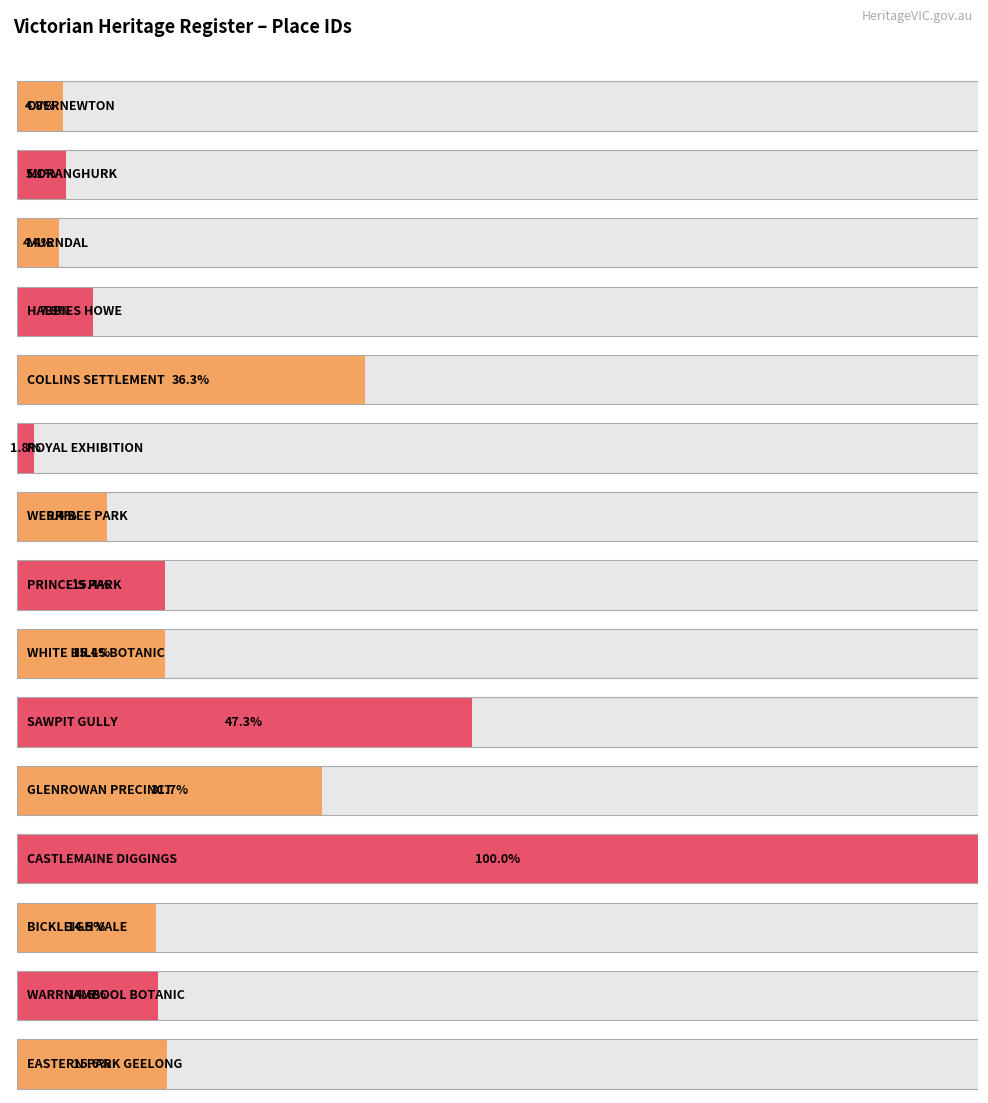

Where is the data nearest to the value 6531?

SAWPIT GULLY